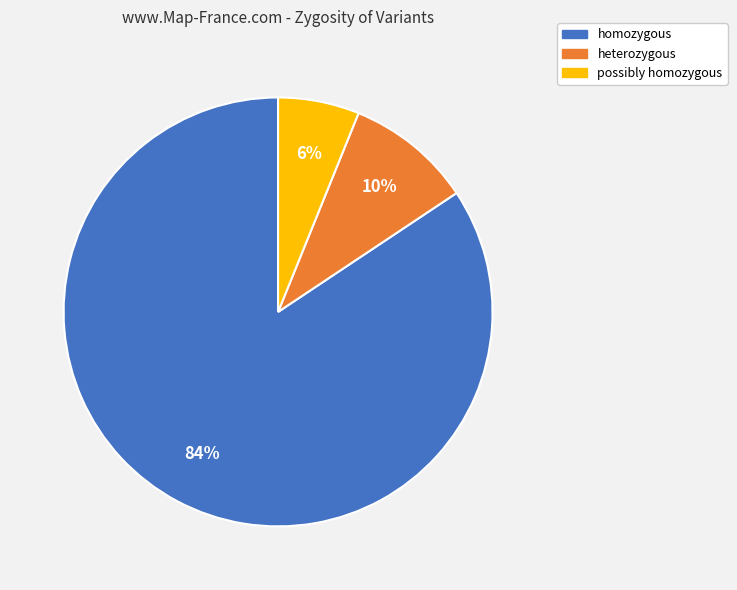

To the nearest percent, what is the average slice percentage?

33%